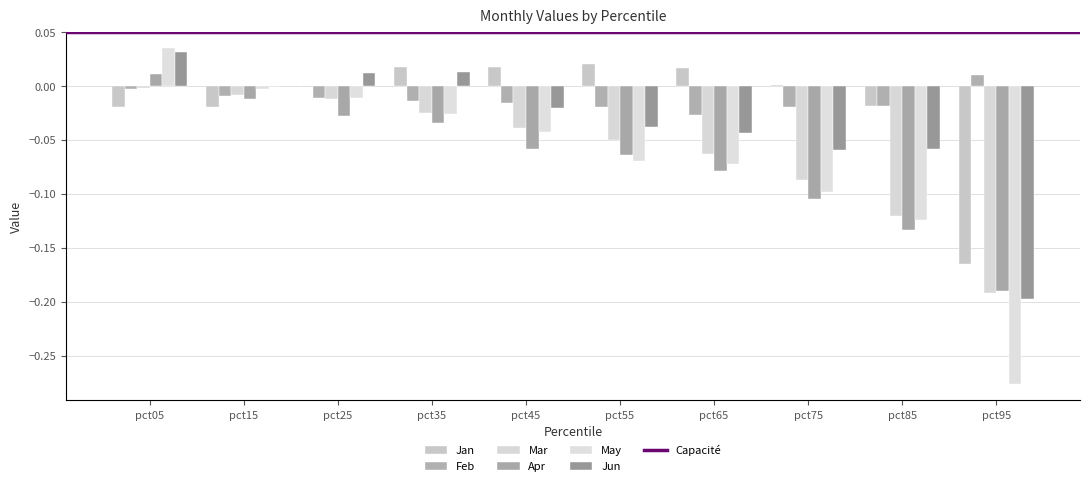

True or false: Mar has a value of -0.2 at pct95.

True